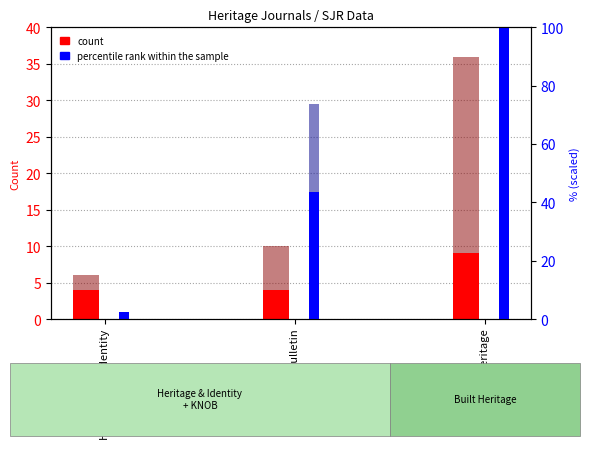

Between KNOB Bulletin and Heritage and Identity, which is larger?

KNOB Bulletin